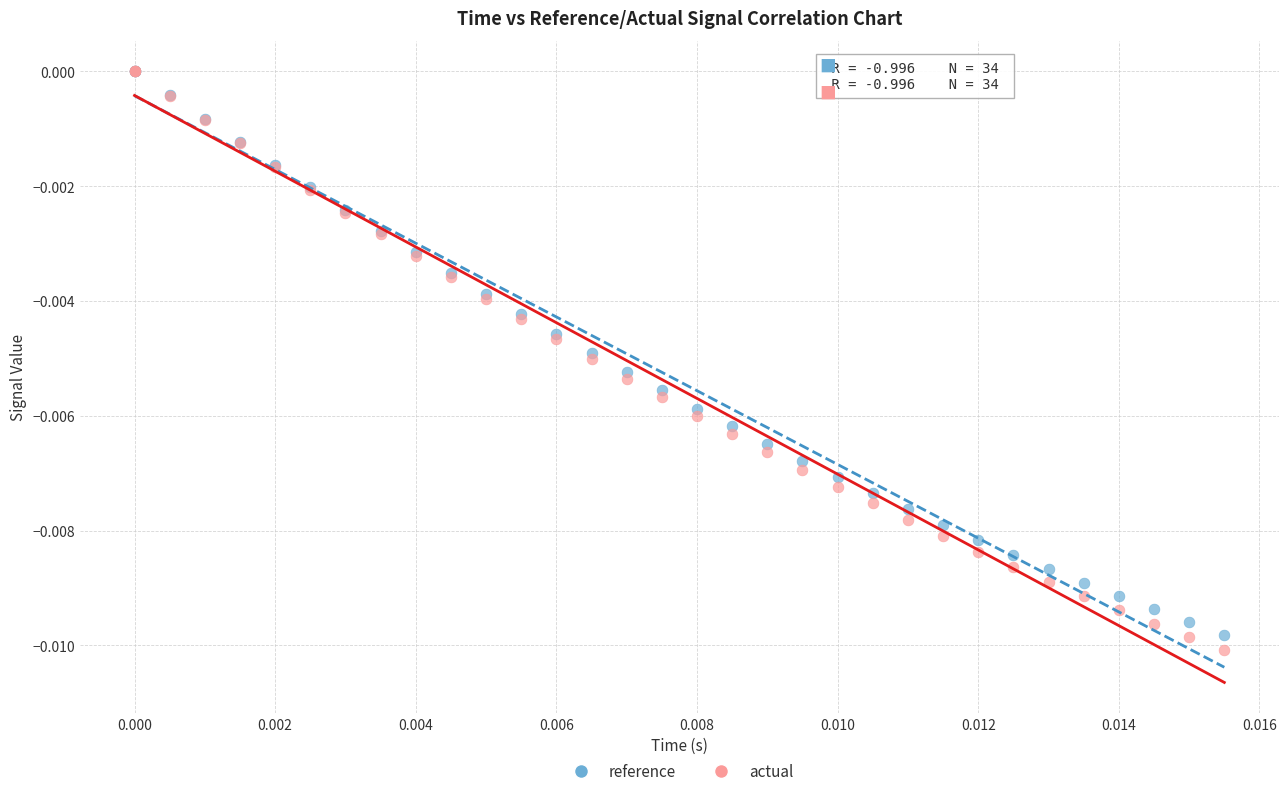

Which series has the largest Y range (max minus min)?

actual